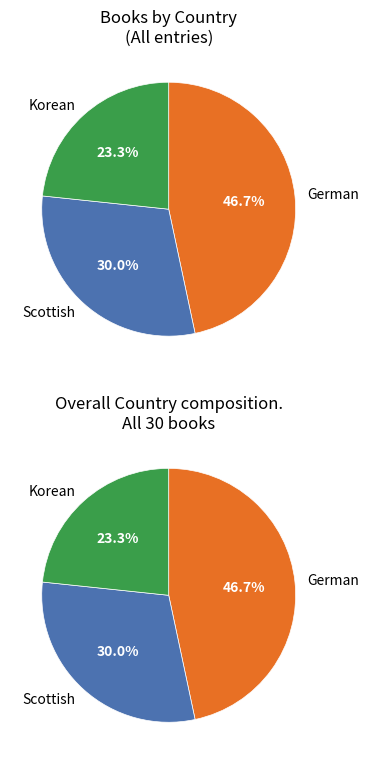

Which slice is the smallest?

Korean